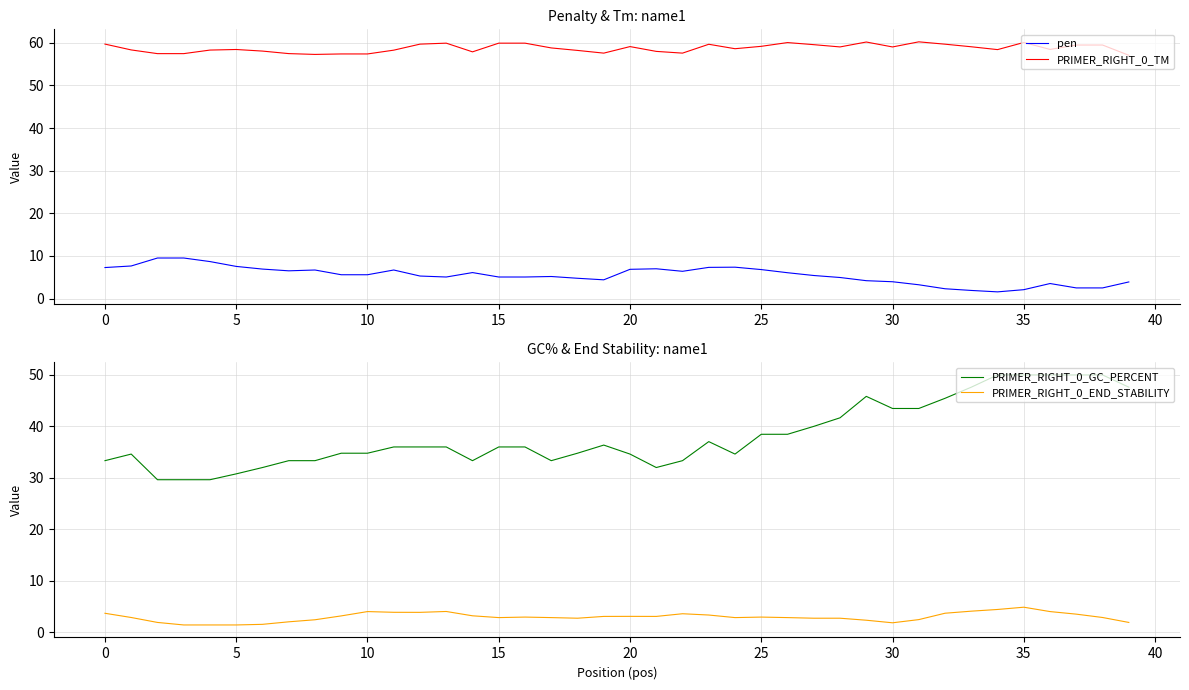

Reading left to right, extract all data points from this chart.

pen: 7.3	7.7	9.5	9.5	8.7	7.6	6.9	6.5	6.7	5.6	5.6	6.7	5.3	5.1	6.1	5.1	5.1	5.2	4.8	4.4	6.9	7.0	6.4	7.3	7.4	6.8	6.1	5.4	4.9	4.2	4.0	3.2	2.3	1.9	1.6	2.1	3.5	2.5	2.5	3.9
PRIMER_RIGHT_0_TM: 59.7	58.3	57.5	57.5	58.3	58.4	58.1	57.5	57.3	57.4	57.4	58.3	59.7	59.9	57.9	59.9	59.9	58.8	58.2	57.6	59.1	58.0	57.6	59.7	58.6	59.2	60.1	59.6	59.0	60.2	59.0	60.2	59.7	59.1	58.4	60.1	58.5	59.5	59.5	57.1
PRIMER_RIGHT_0_GC_PERCENT: 33.3	34.6	29.6	29.6	29.6	30.8	32.0	33.3	33.3	34.8	34.8	36.0	36.0	36.0	33.3	36.0	36.0	33.3	34.8	36.4	34.6	32.0	33.3	37.0	34.6	38.5	38.5	40.0	41.7	45.8	43.5	43.5	45.5	47.6	50.0	50.0	50.0	50.0	50.0	47.6
PRIMER_RIGHT_0_END_STABILITY: 3.7	2.9	1.9	1.4	1.4	1.4	1.5	2.0	2.4	3.2	4.0	3.9	3.9	4.0	3.2	2.8	2.9	2.8	2.7	3.1	3.1	3.1	3.6	3.3	2.8	2.9	2.8	2.7	2.7	2.3	1.8	2.4	3.7	4.1	4.4	4.8	4.0	3.5	2.9	1.9